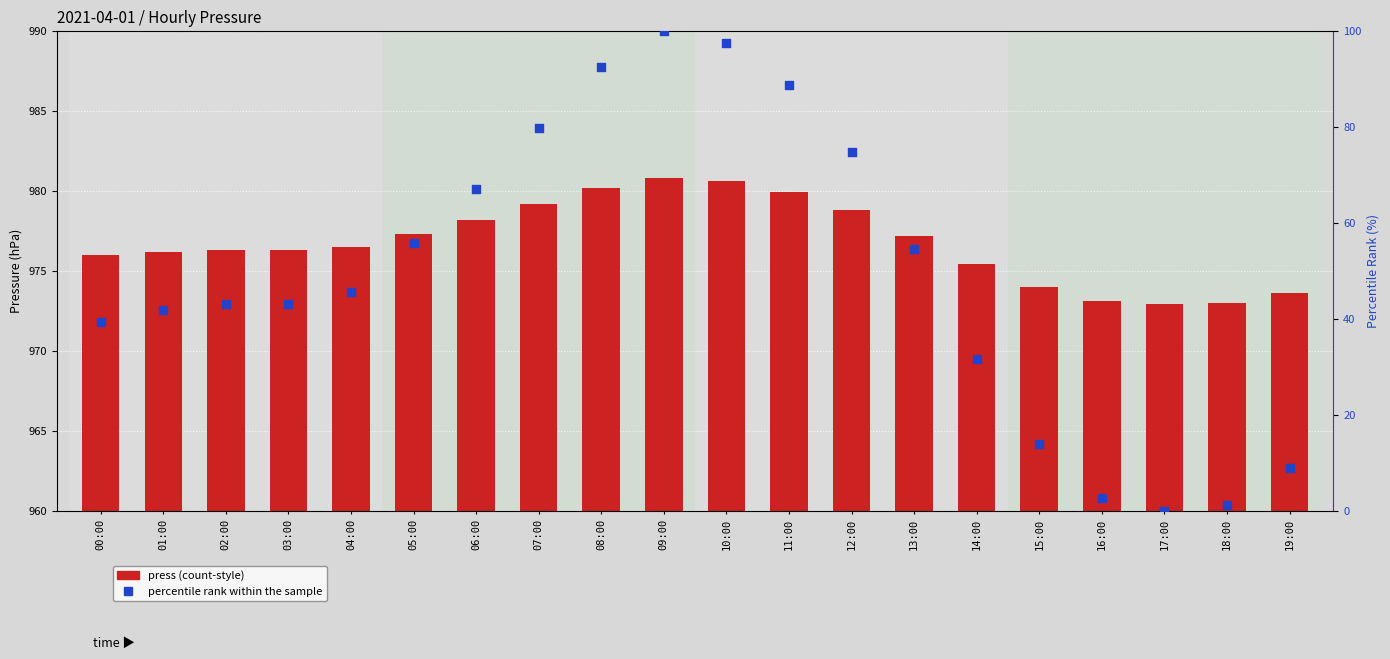

What are all the series names shown in the legend?

press, percentile rank within the sample